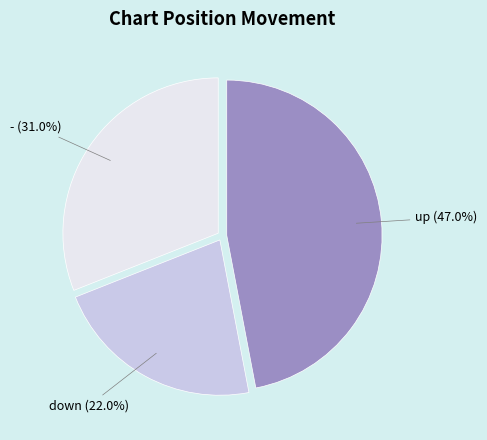

To the nearest percent, what is the difference between the down and up slice percentages?

25%